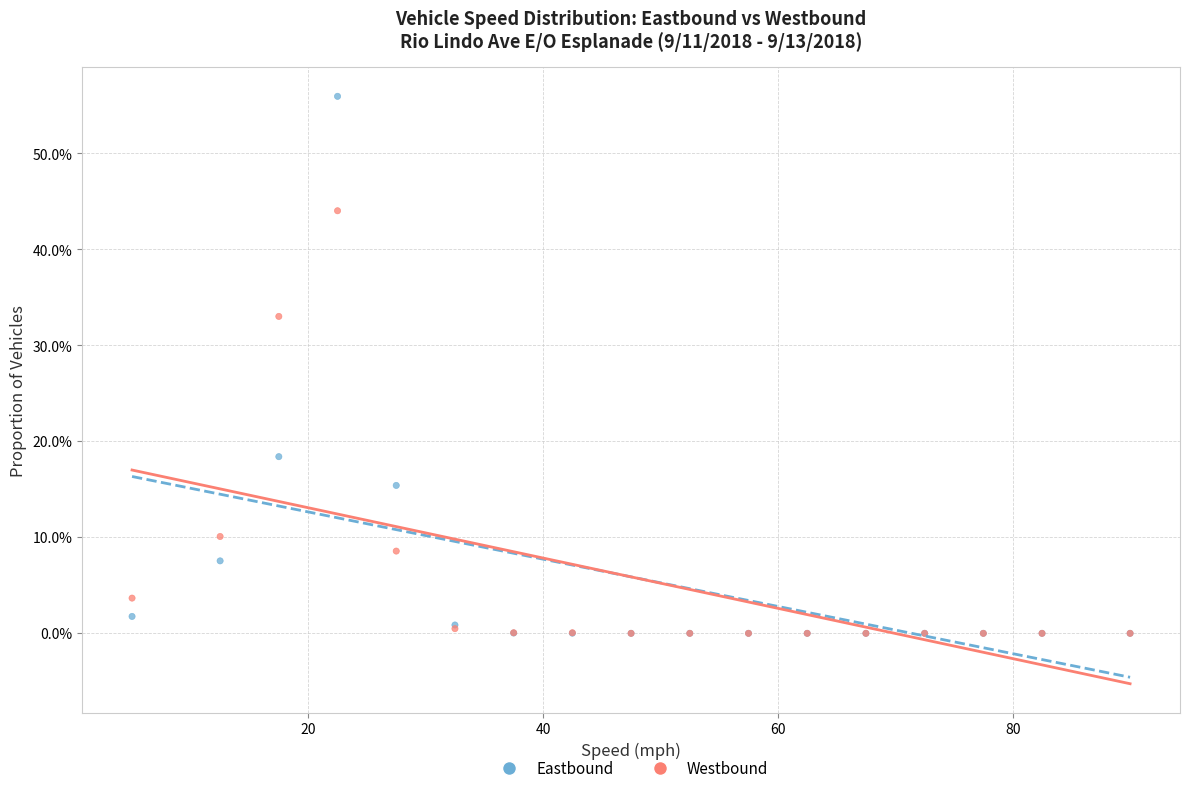

What are all the series names shown in the legend?

Eastbound, Westbound